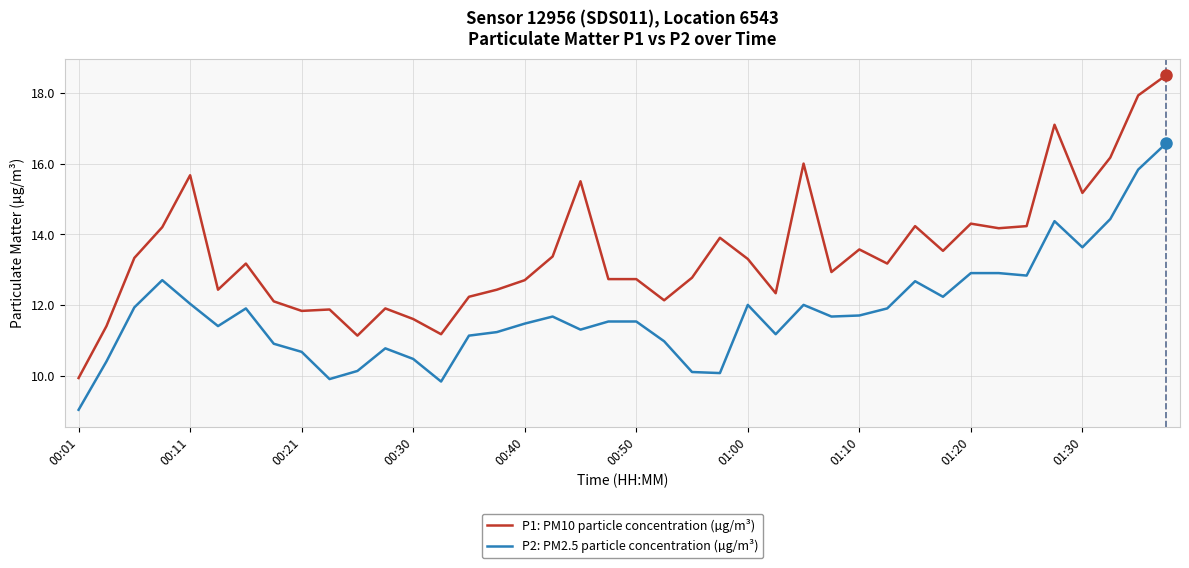

Rank the series by their average value, from highest to lowest.

P1: PM10 particle concentration (µg/m³), P2: PM2.5 particle concentration (µg/m³)